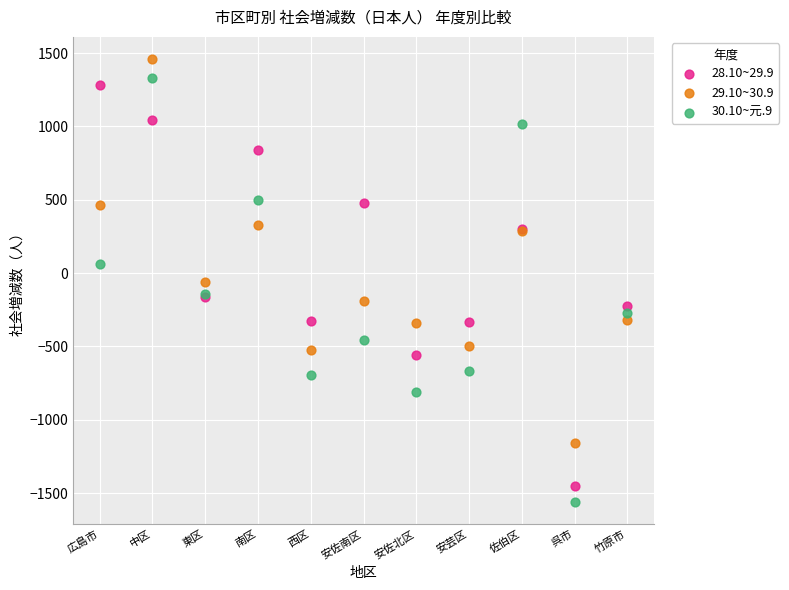

Which series contains the highest Y value?

29.10~30.9